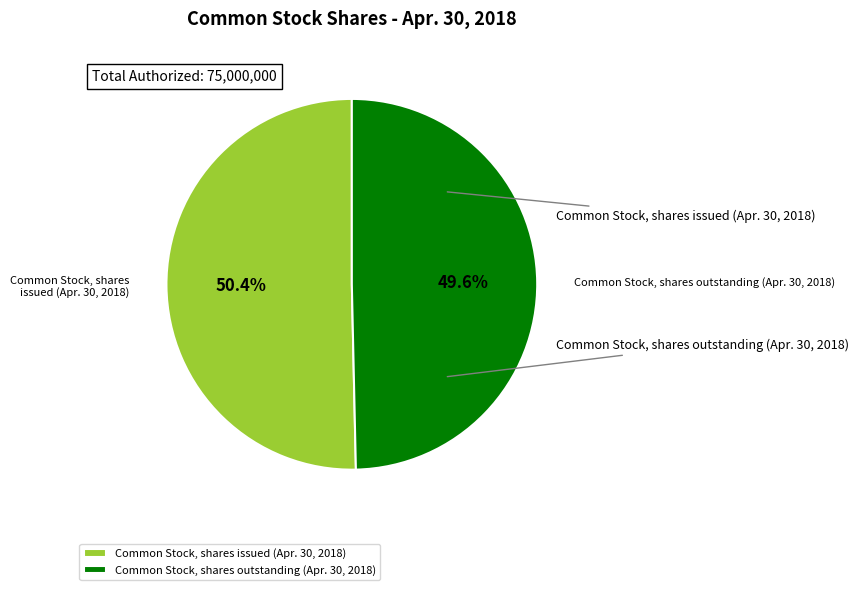

What percentage is the Common Stock, shares issued (Apr. 30, 2018) slice, to the nearest percent?

50%